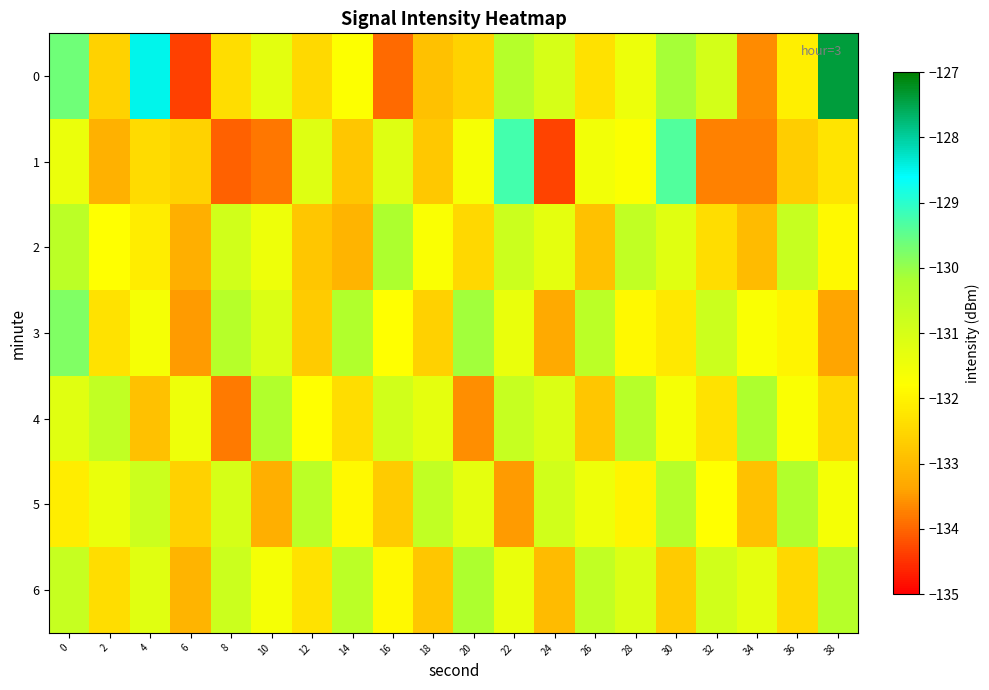

Which series has the largest total across all categories?

6